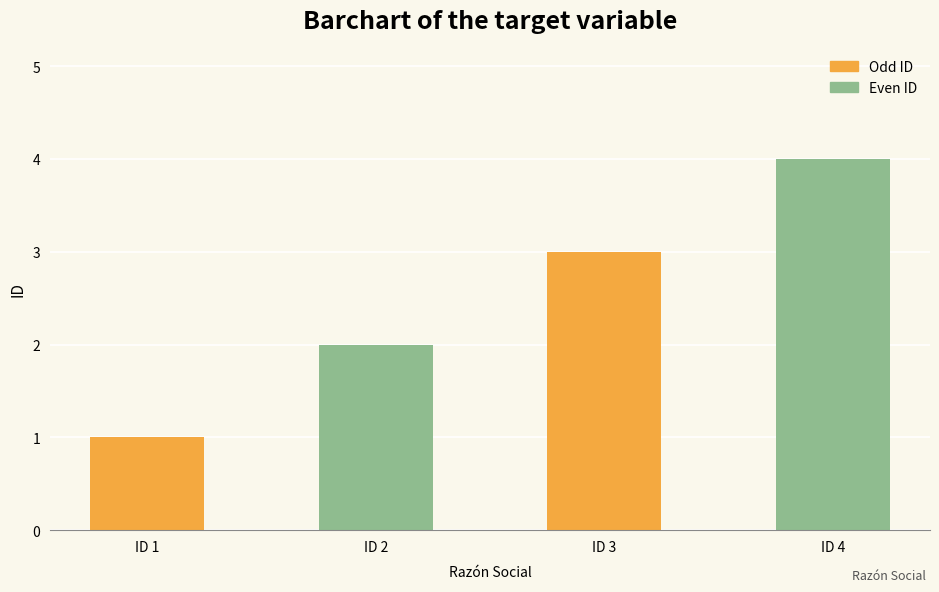

Are the bars grouped side by side (vs. stacked)?

No